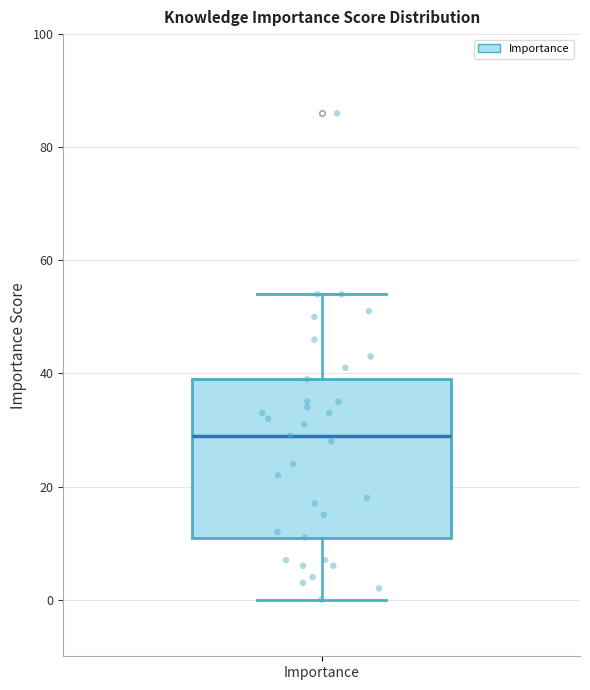

Transcribe this box plot: give where the median line is, the range the box spans, and where the two whiskers end, as read against the y-axis. The values are not printed on the chart, so give them approximately, as read against the axis.

median 30, box 12 to 40, whiskers 0 to 54